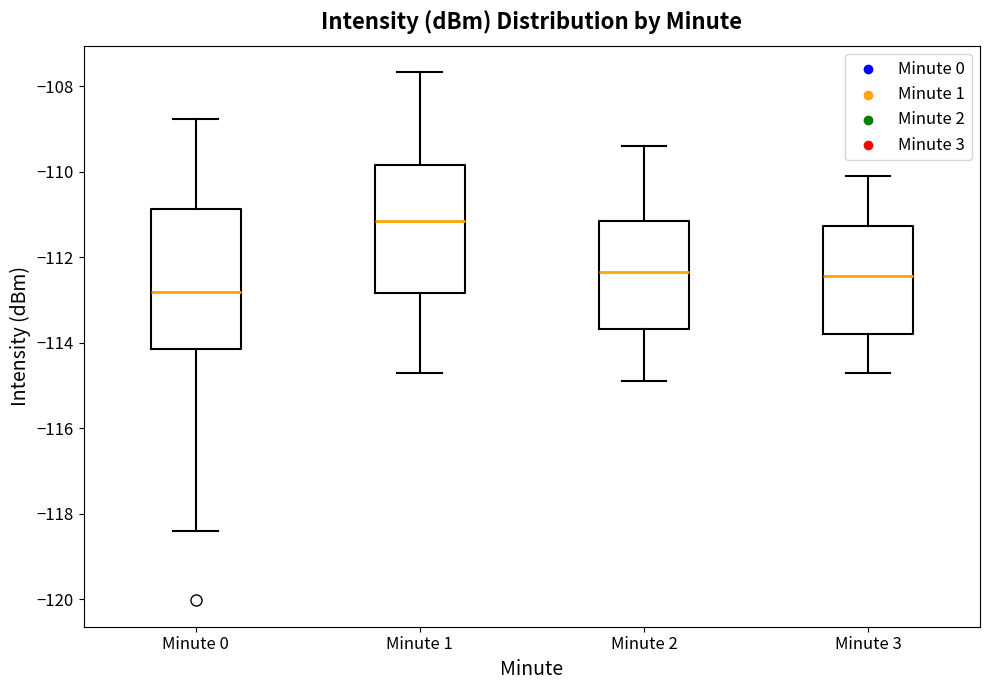

Reading left to right, read every box against the y-axis: the position of its median line, the range the box covers, and the ends of its whiskers. The values are not printed on the chart, so give them approximately, as read against the axis.

Minute 0: median -112.8, box -114.2 to -110.8, whiskers -118.4 to -108.8
Minute 1: median -111.2, box -112.8 to -109.8, whiskers -114.8 to -107.6
Minute 2: median -112.4, box -113.6 to -111.2, whiskers -114.8 to -109.4
Minute 3: median -112.4, box -113.8 to -111.2, whiskers -114.6 to -110.0